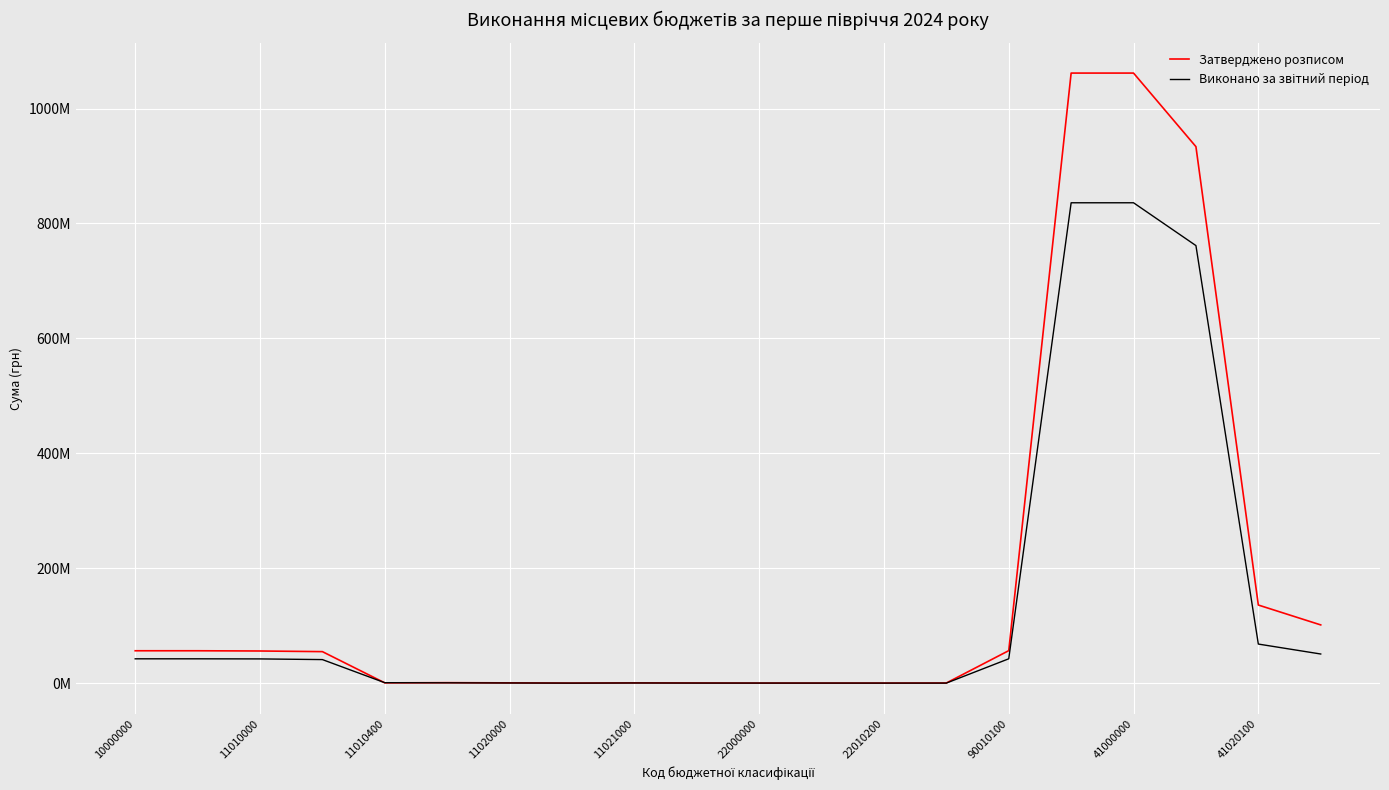

Does the chart display data point markers on the line(s)?

No